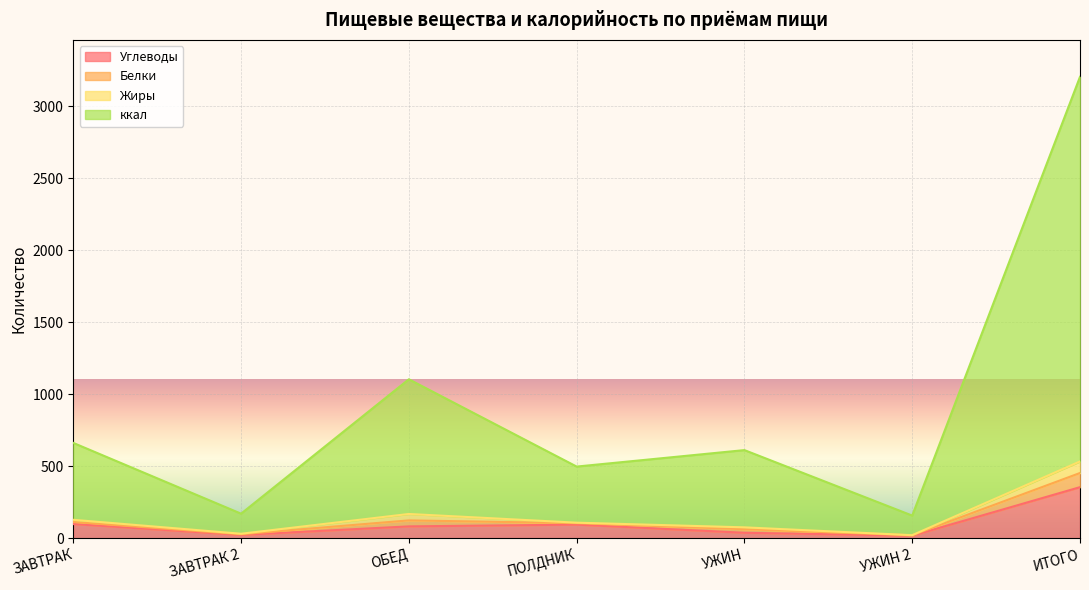

What is the highest value of the Углеводы series?

354.9